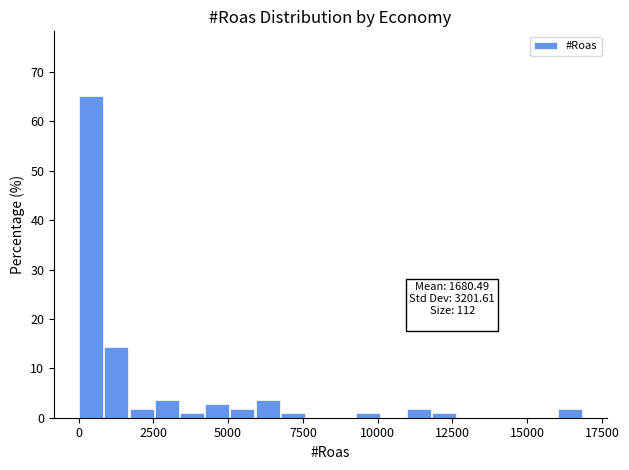

Around what value on the x-axis is the tallest bar? Give the approximate position of its centre, as read against the axis.

500